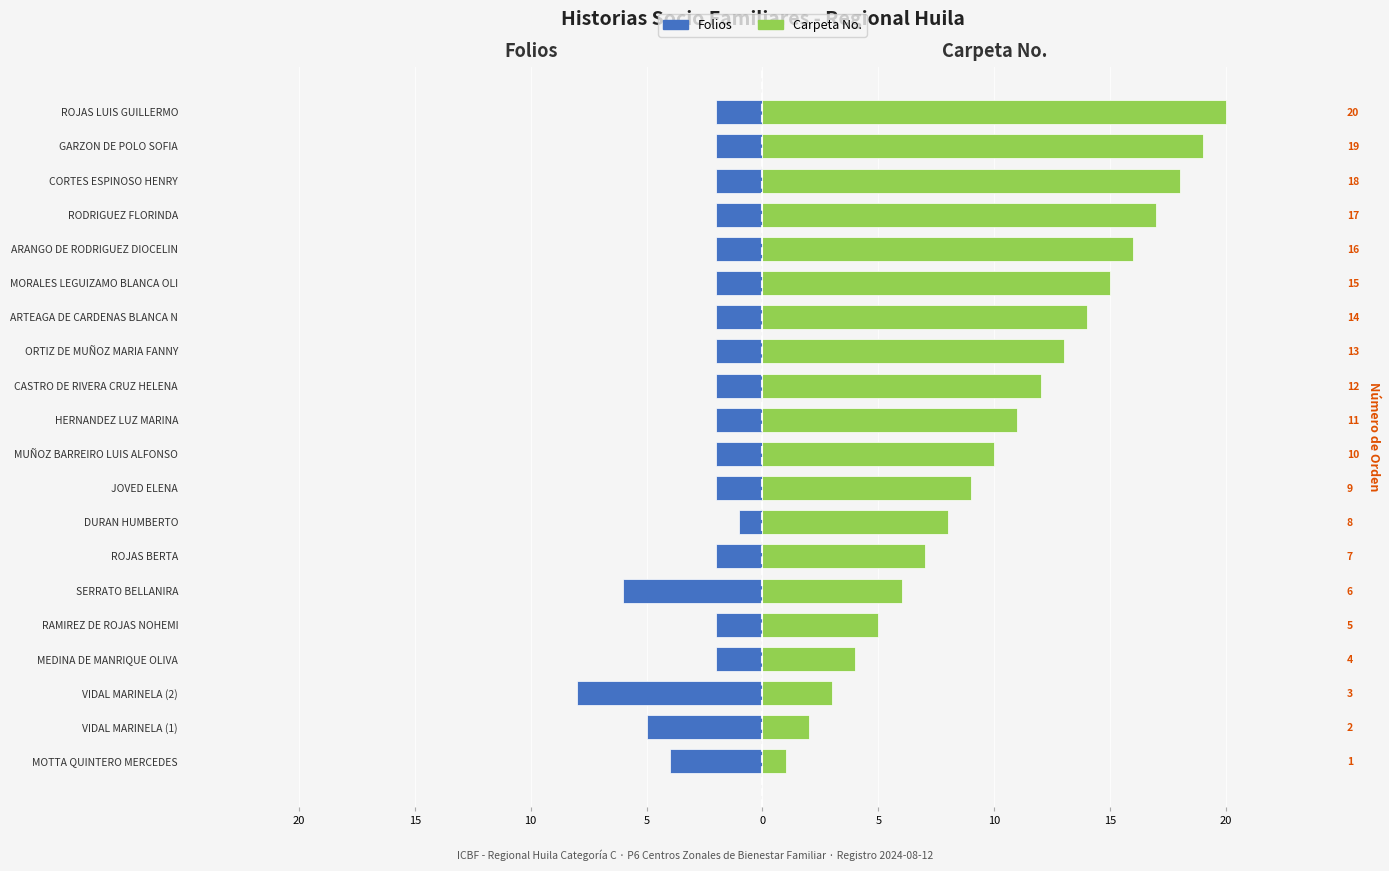

How many bars are there in total?

40